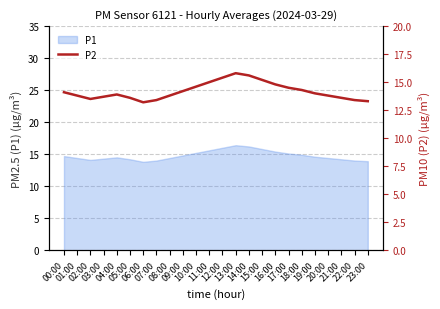

Between 17:00 and 20:00, which is larger?

17:00